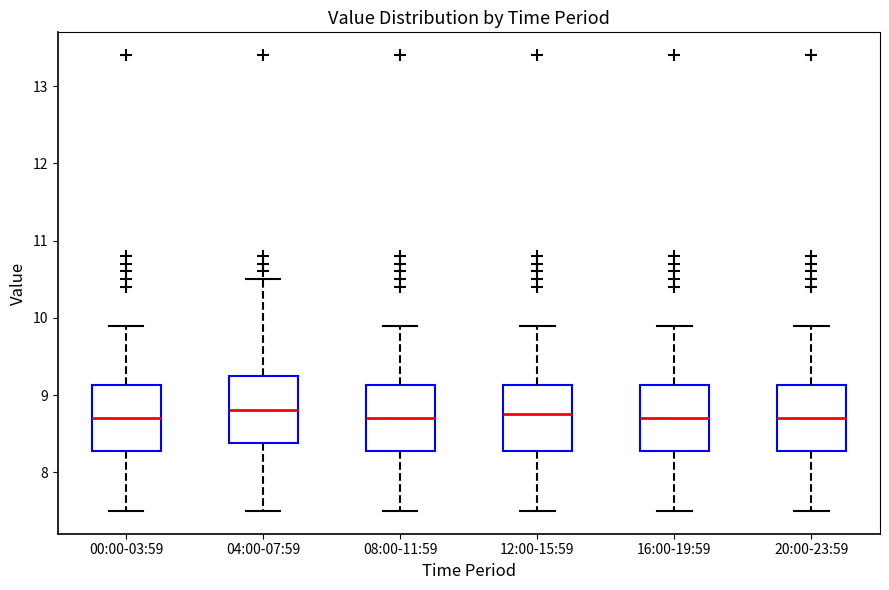

Reading left to right, read every box against the y-axis: the position of its median line, the range the box covers, and the ends of its whiskers. The values are not printed on the chart, so give them approximately, as read against the axis.

00:00-03:59: median 8.7, box 8.3 to 9.1, whiskers 7.5 to 9.9
04:00-07:59: median 8.8, box 8.4 to 9.3, whiskers 7.5 to 10.5
08:00-11:59: median 8.7, box 8.3 to 9.1, whiskers 7.5 to 9.9
12:00-15:59: median 8.8, box 8.3 to 9.1, whiskers 7.5 to 9.9
16:00-19:59: median 8.7, box 8.3 to 9.1, whiskers 7.5 to 9.9
20:00-23:59: median 8.7, box 8.3 to 9.1, whiskers 7.5 to 9.9